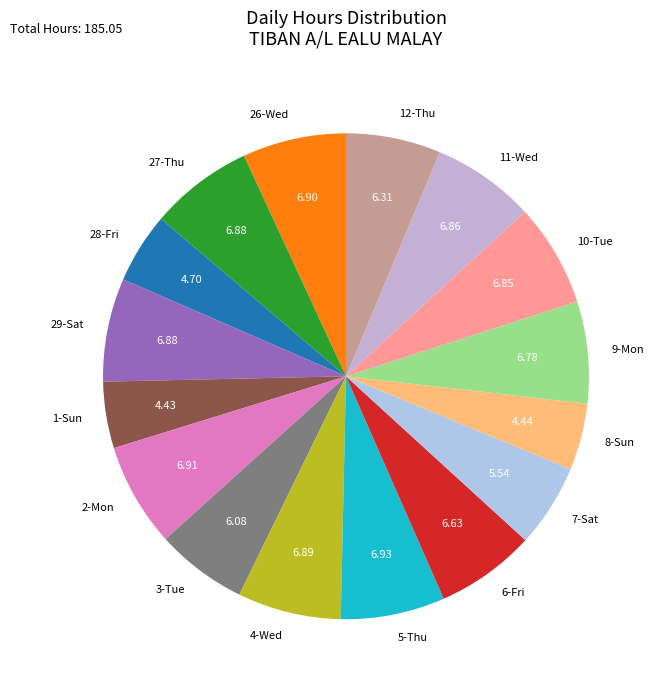

Between 3-Tue and 10-Tue, which is larger?

10-Tue